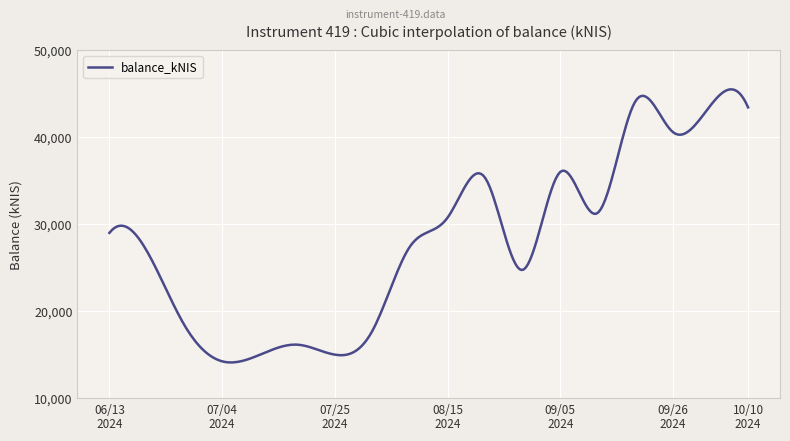

True or false: the data has more than 0 interior local peaks.

True